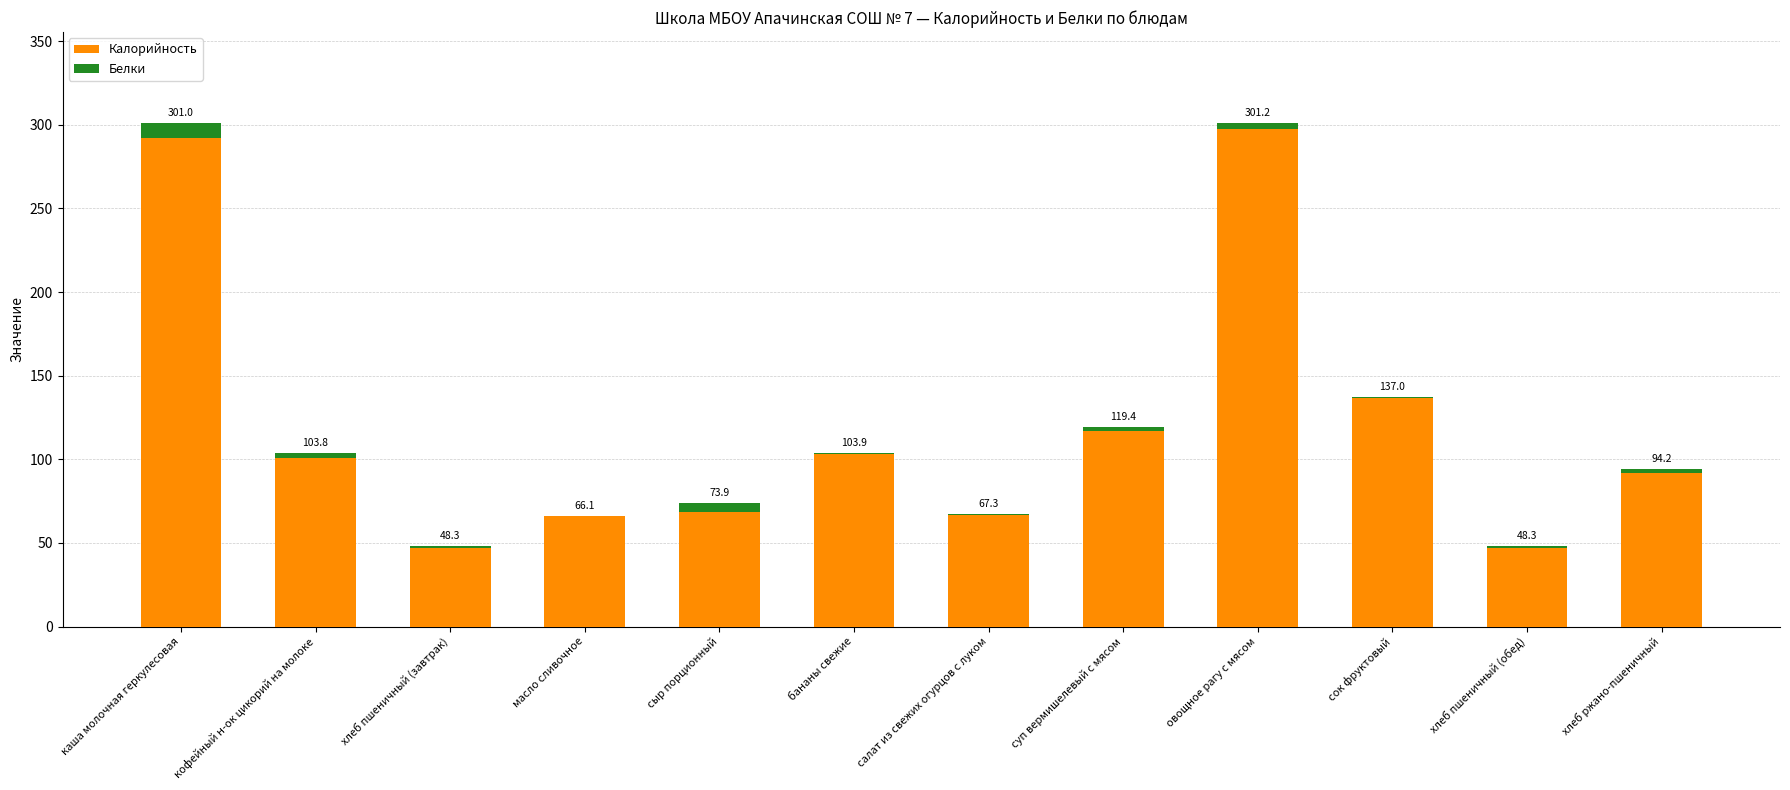

Read the Белки value at суп вермишелевый с мясом.

2.4